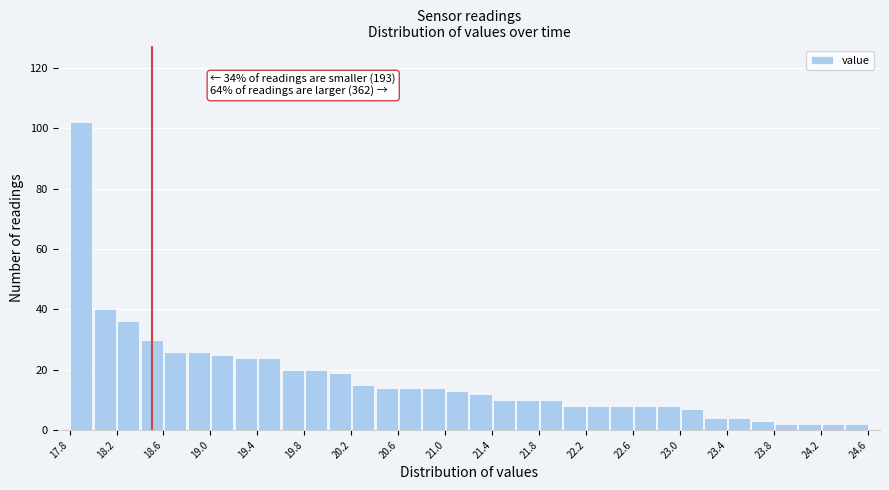

Which range on the x-axis has the tallest bar?

17.8 to 18.0